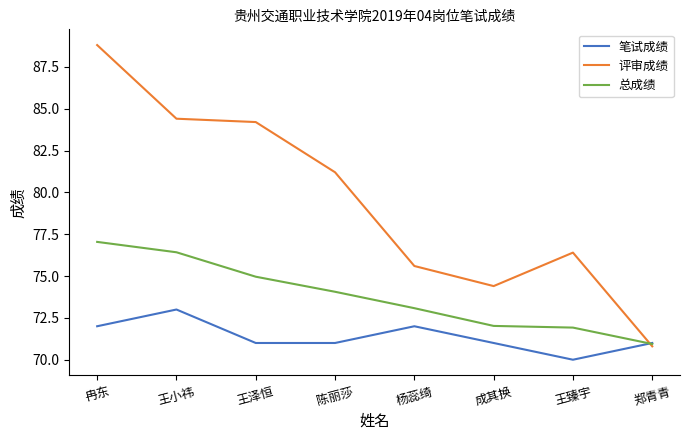

Which series has the widest spread of values?

评审成绩